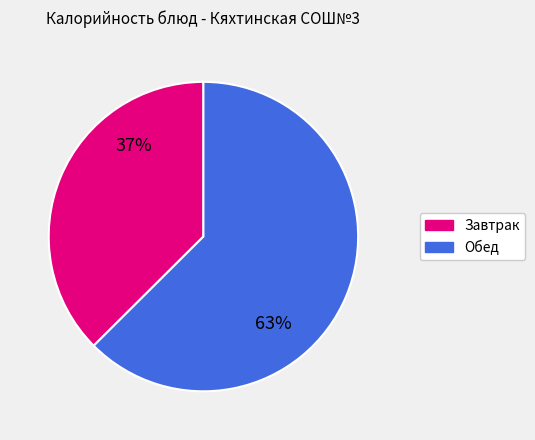

To the nearest percent, what is the average slice percentage?

50%